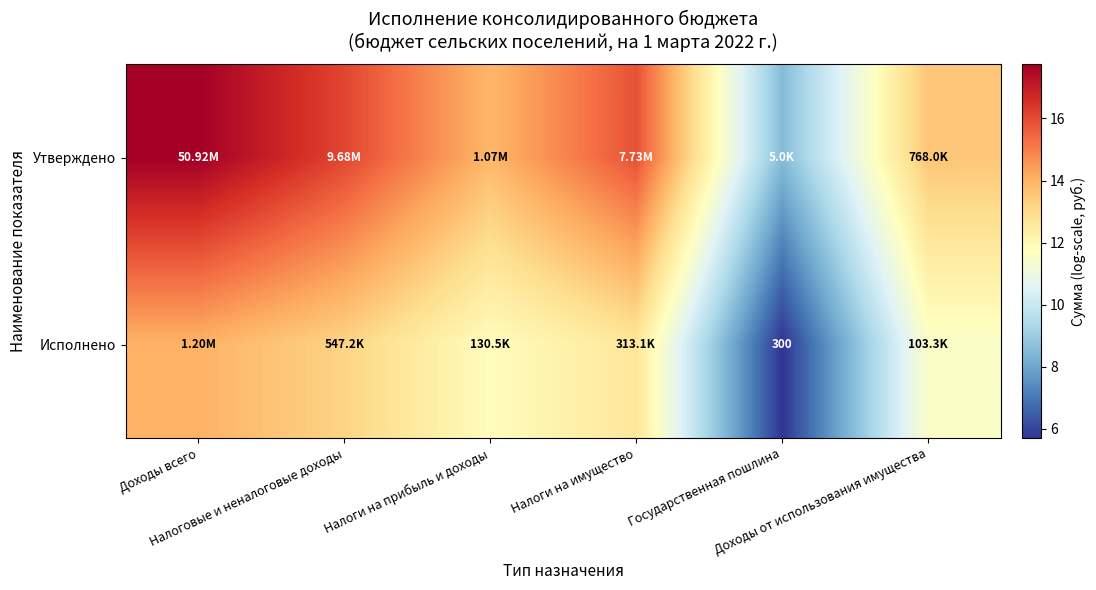

What is the total value across all series at Доходы от использования имущества?

25.1